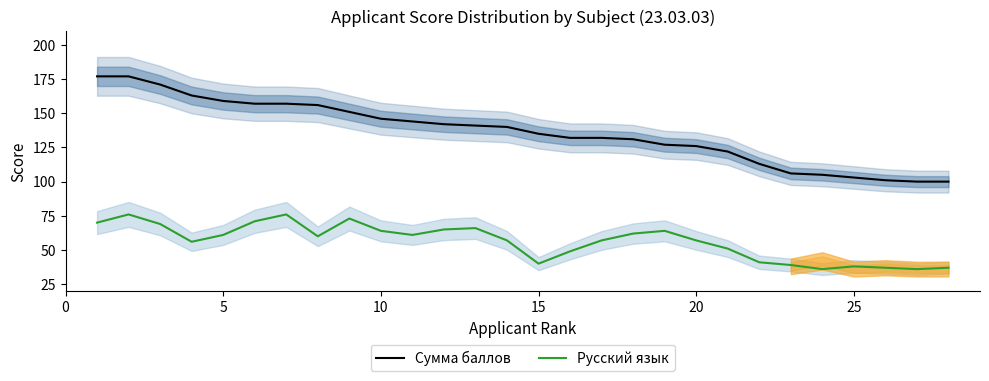

True or false: Русский язык and Сумма баллов intersect in this chart.

False